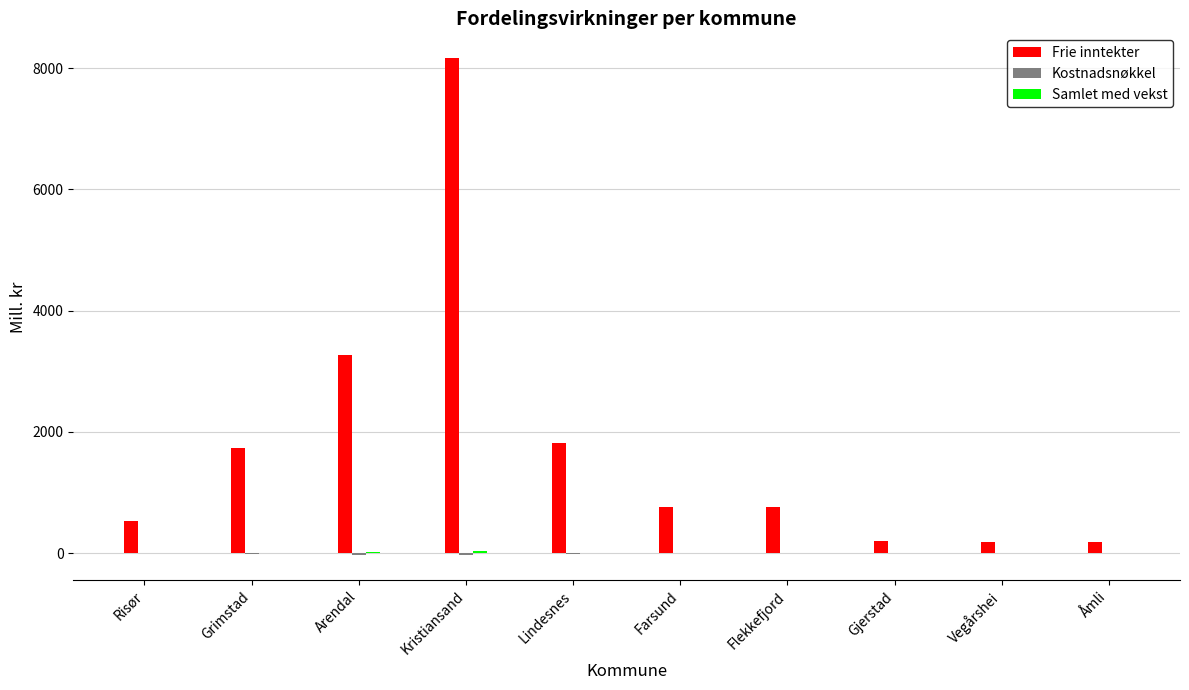

What is the maximum value for Frie inntekter?

8162.1